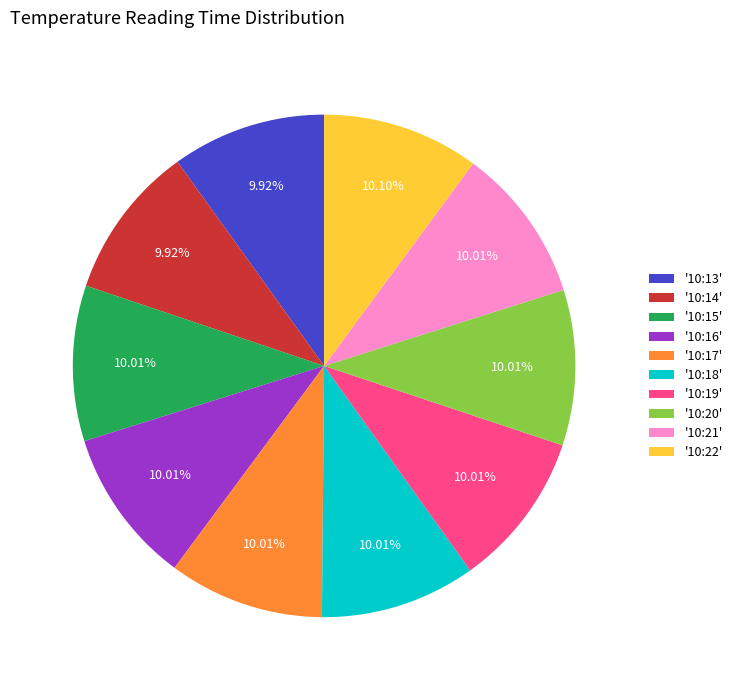

Do '10:18' and '10:15' together represent more than half of the pie?

No